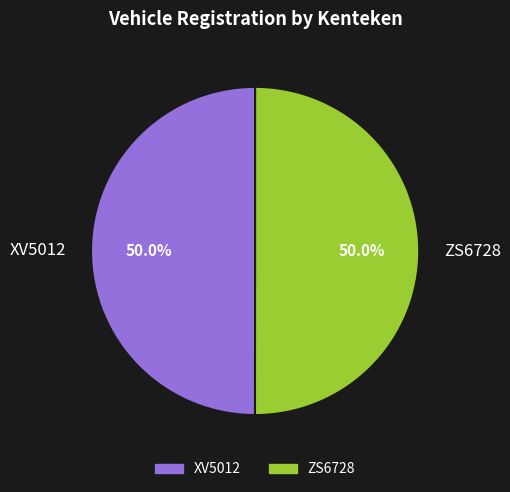

Is the sum of XV5012 and ZS6728 greater than half?

Yes